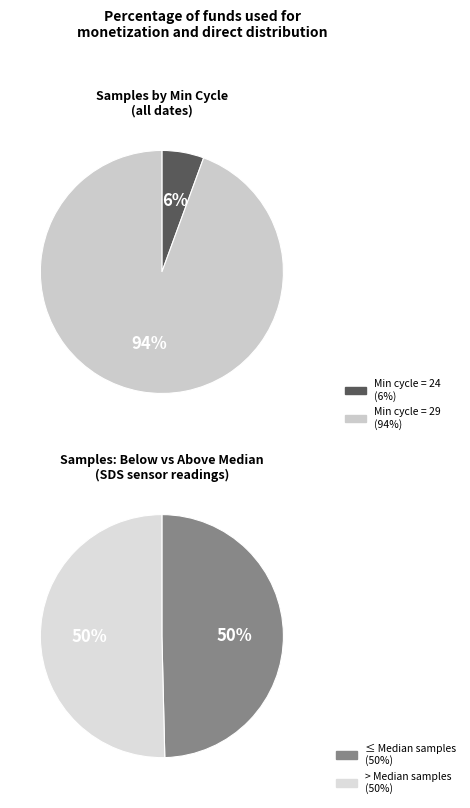

Is there any slice that represents more than half of the pie?

No